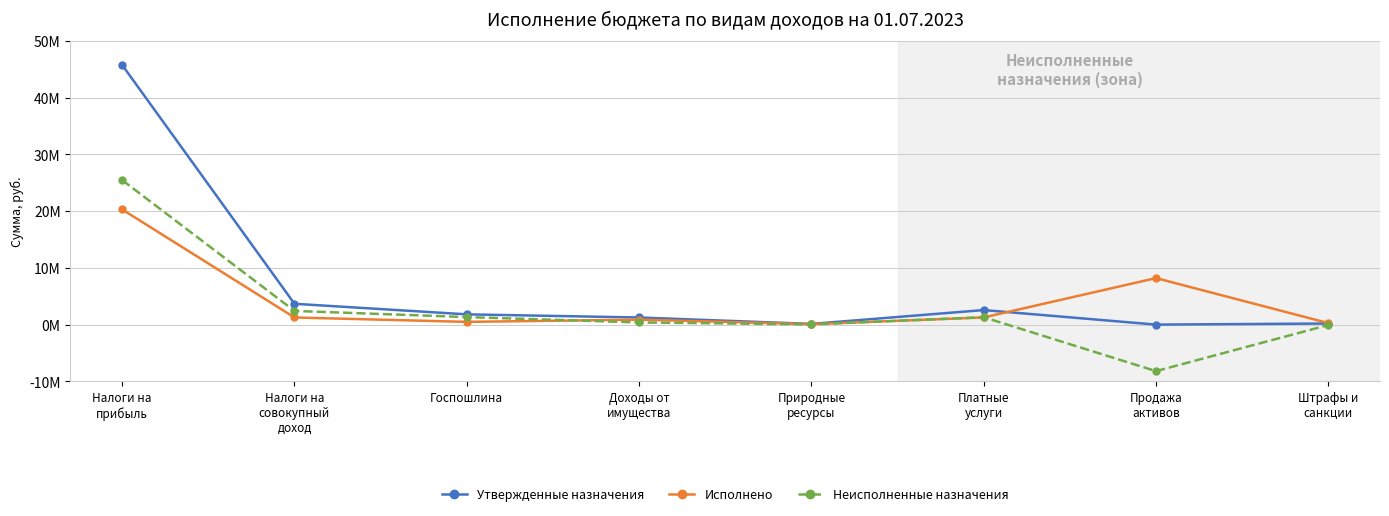

What is the minimum value shown in the chart?

-8193281.6